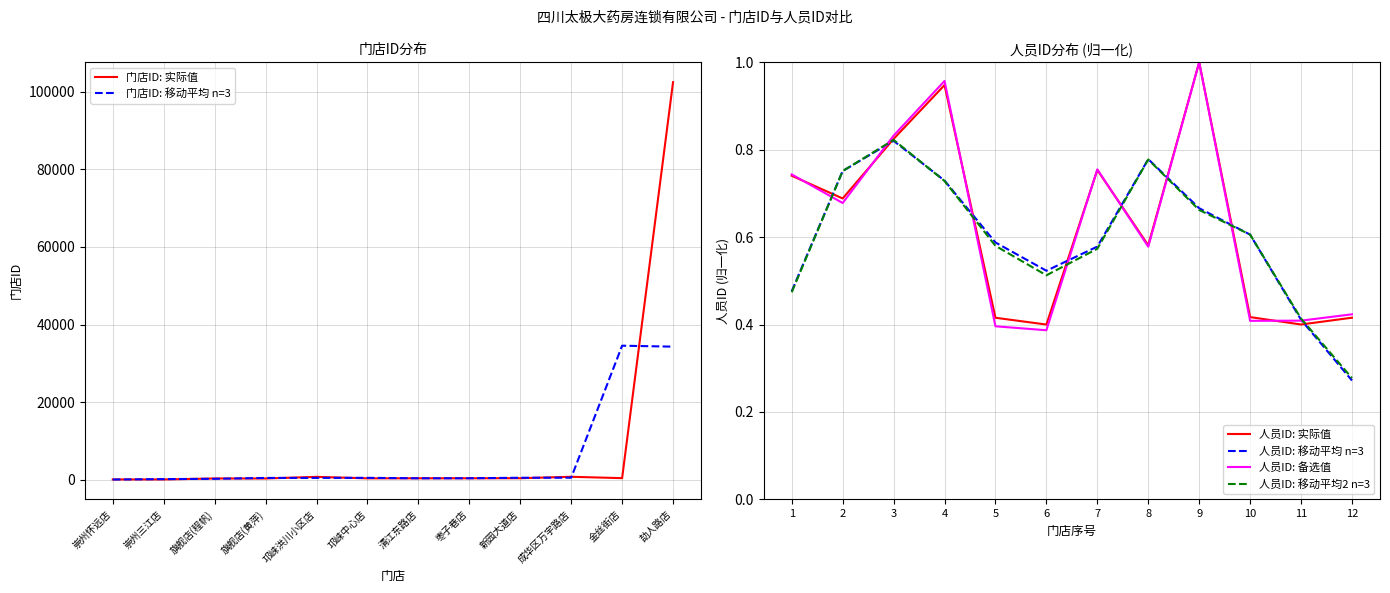

Reading left to right, transcribe all the data shown in this chart.

门店ID: 实际值: 54.0	56.0	307.0	307.0	721.0	341.0	357.0	359.0	377.0	743.0	391.0	102479.0
门店ID: 移动平均 n=3: 36.7	139.0	223.3	445.0	456.3	473.0	352.3	364.3	493.0	503.7	34537.7	34290.0
人员ID: 实际值: 0.7	0.7	0.8	0.9	0.4	0.4	0.8	0.6	1.0	0.4	0.4	0.4
人员ID: 移动平均 n=3: 0.5	0.8	0.8	0.7	0.6	0.5	0.6	0.8	0.7	0.6	0.4	0.3
人员ID: 备选值: 0.7	0.7	0.8	1.0	0.4	0.4	0.8	0.6	1.0	0.4	0.4	0.4
人员ID: 移动平均2 n=3: 0.5	0.8	0.8	0.7	0.6	0.5	0.6	0.8	0.7	0.6	0.4	0.3